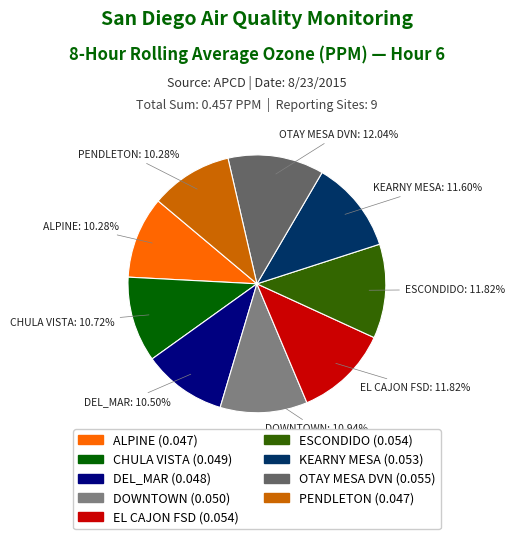

Between ESCONDIDO and ALPINE, which is larger?

ESCONDIDO